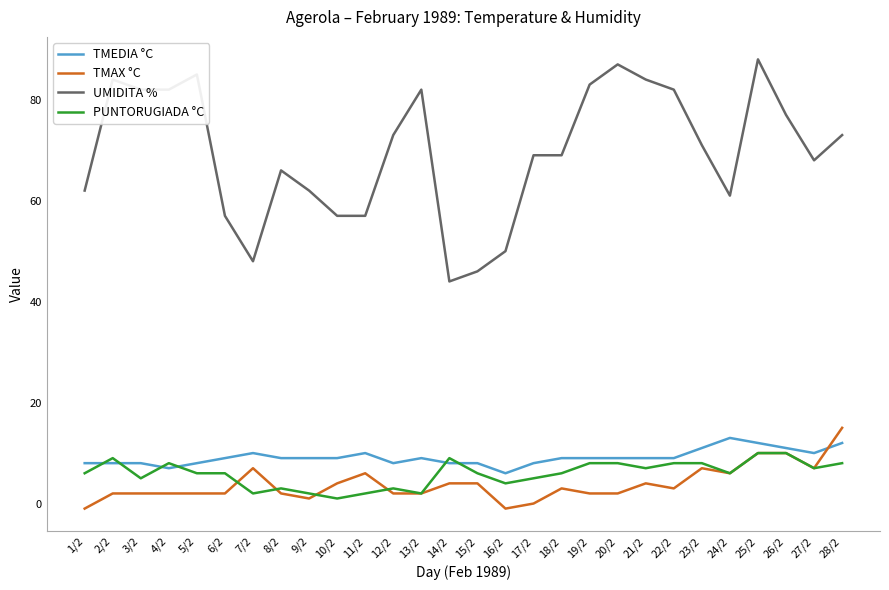

The value of UMIDITA % at 11/2 is 94. True or false?

False